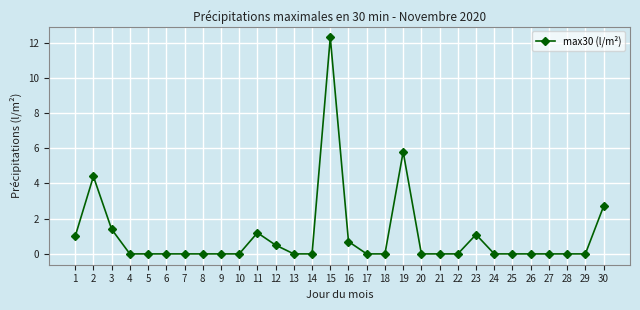

The value at 4 is 0.0. True or false?

True